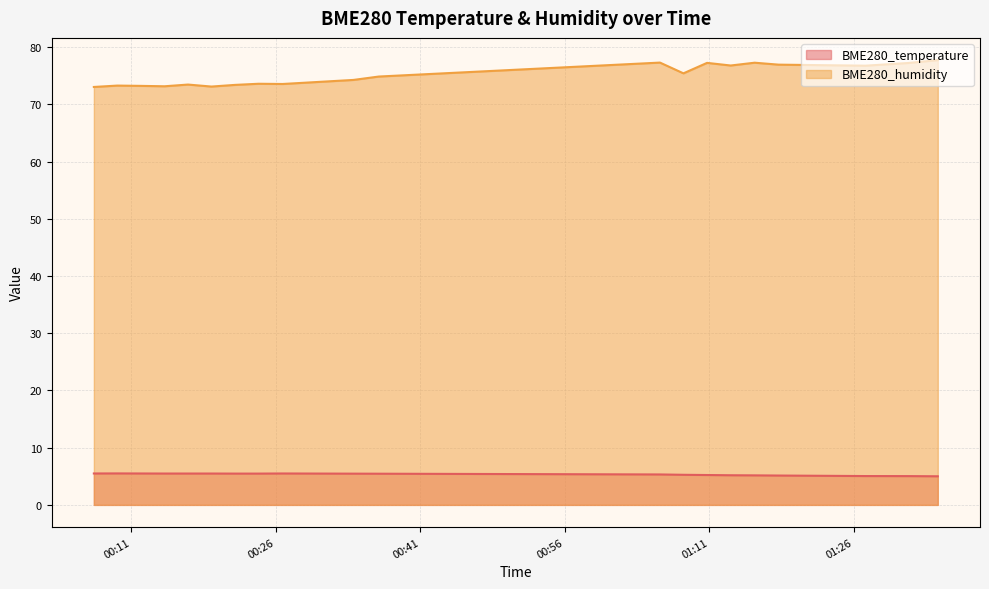

What position from the right is 2022/02/11 00:24:14?

13